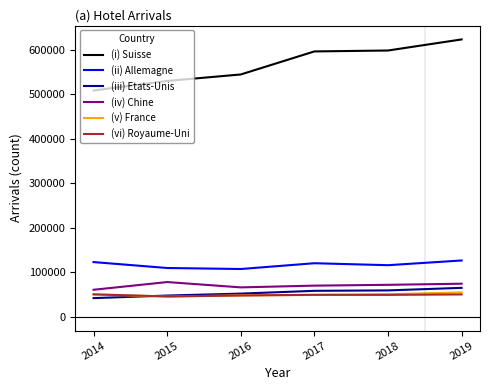

What is the difference between the highest and lowest values at 2014?

466810